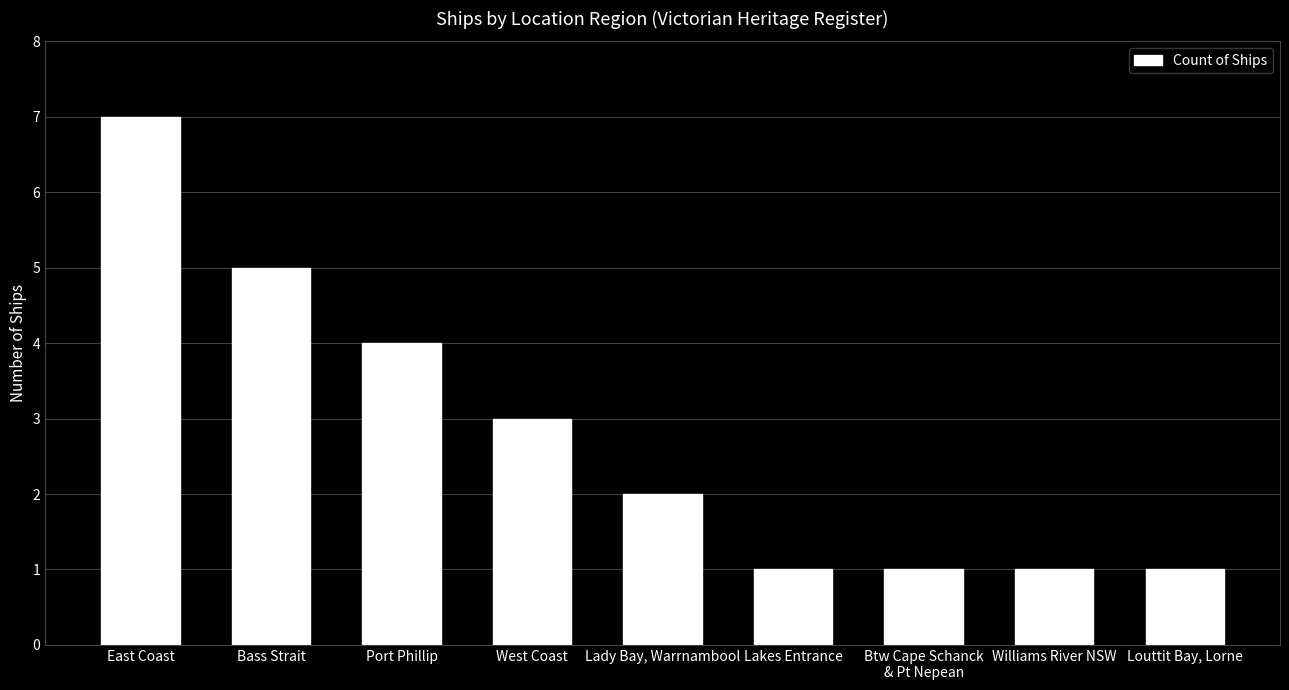

Are the bars grouped side by side (vs. stacked)?

No